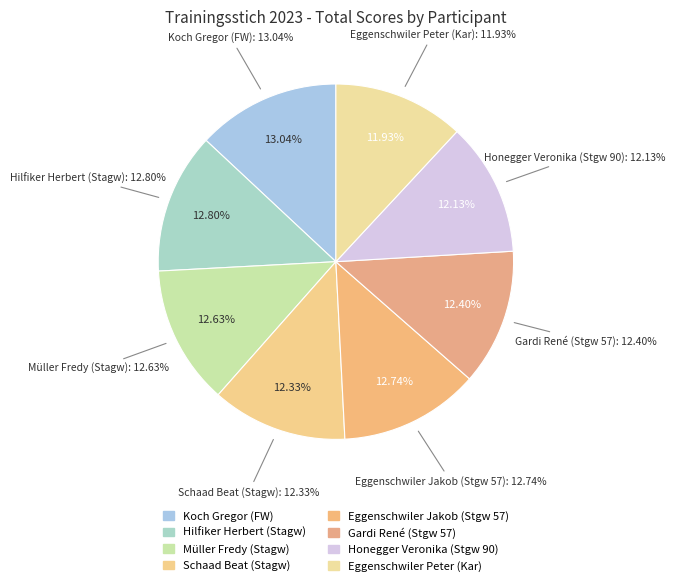

Which has a higher value, Honegger Veronika (Stgw 90) or Koch Gregor (FW)?

Koch Gregor (FW)